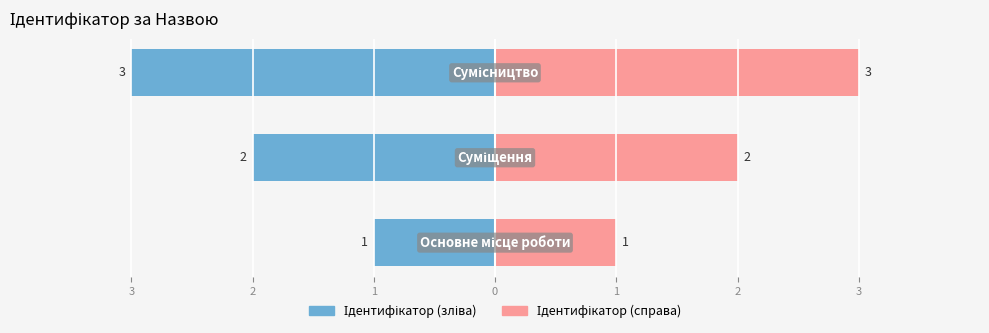

Between Основне місце роботи and Сумісництво, which is larger?

Сумісництво